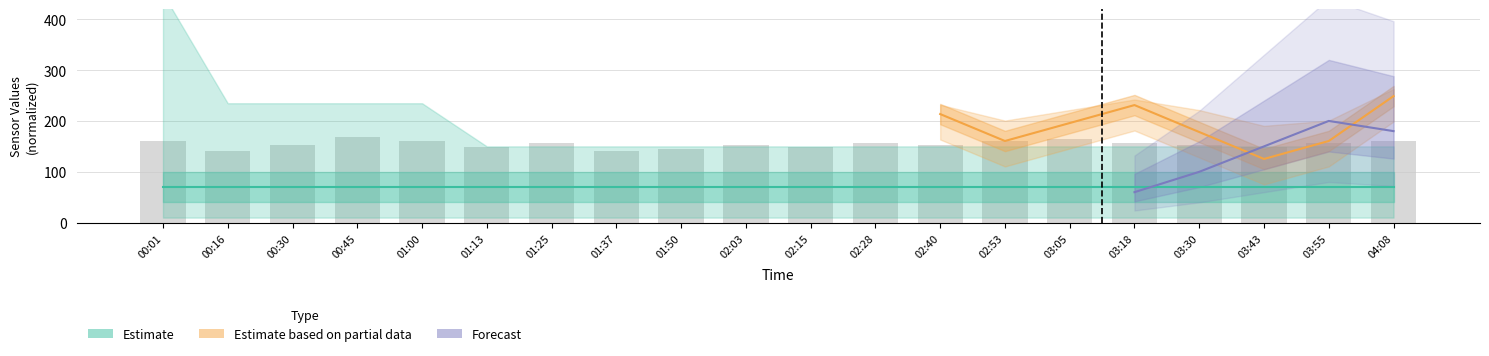

At which label is the value closest to 154?

00:30